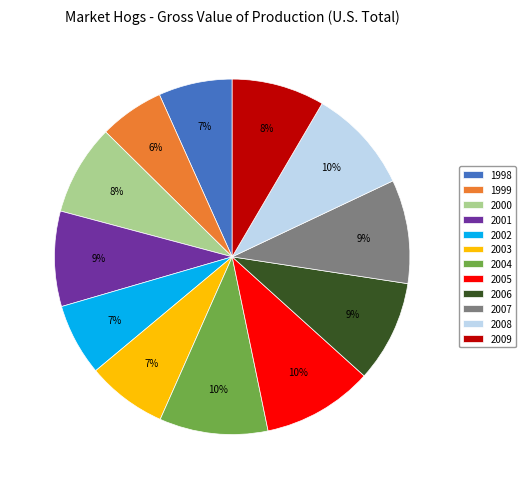

Which slice is the smallest?

1999